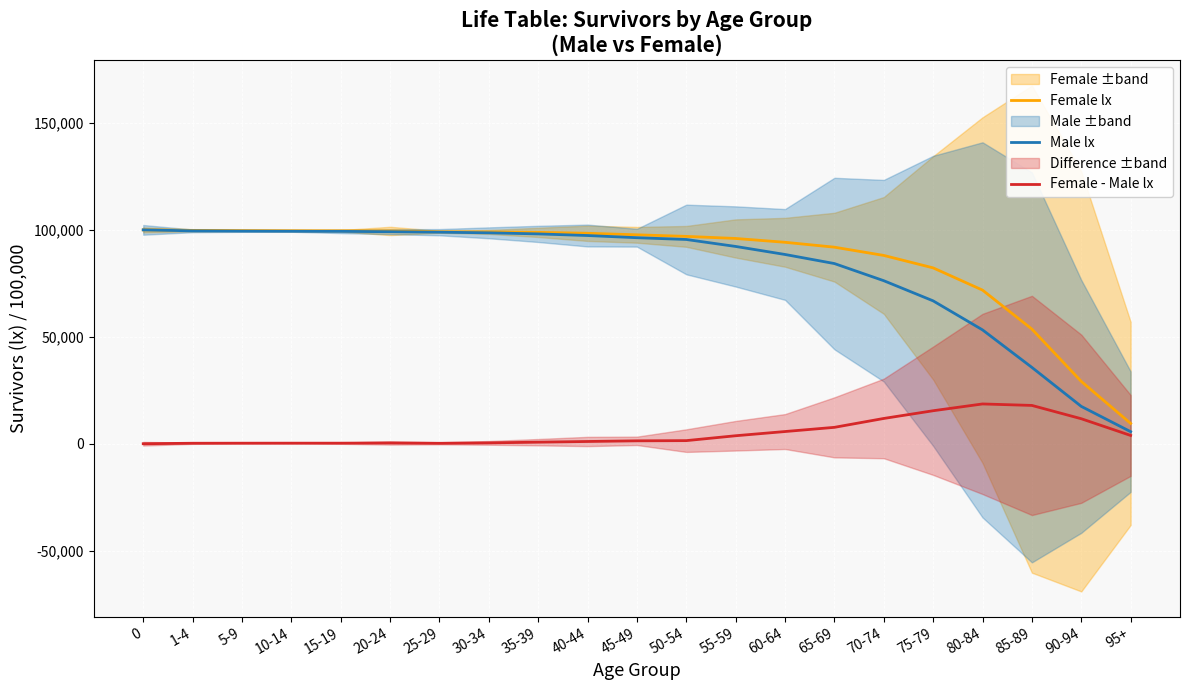

True or false: Female lx and Female - Male lx cross at least once.

False